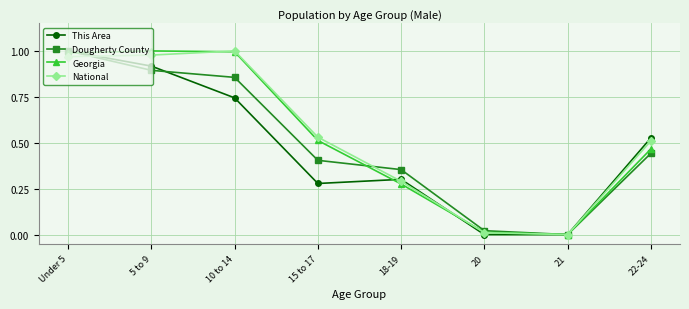

At which category is the sum across all series the highest?

Under 5